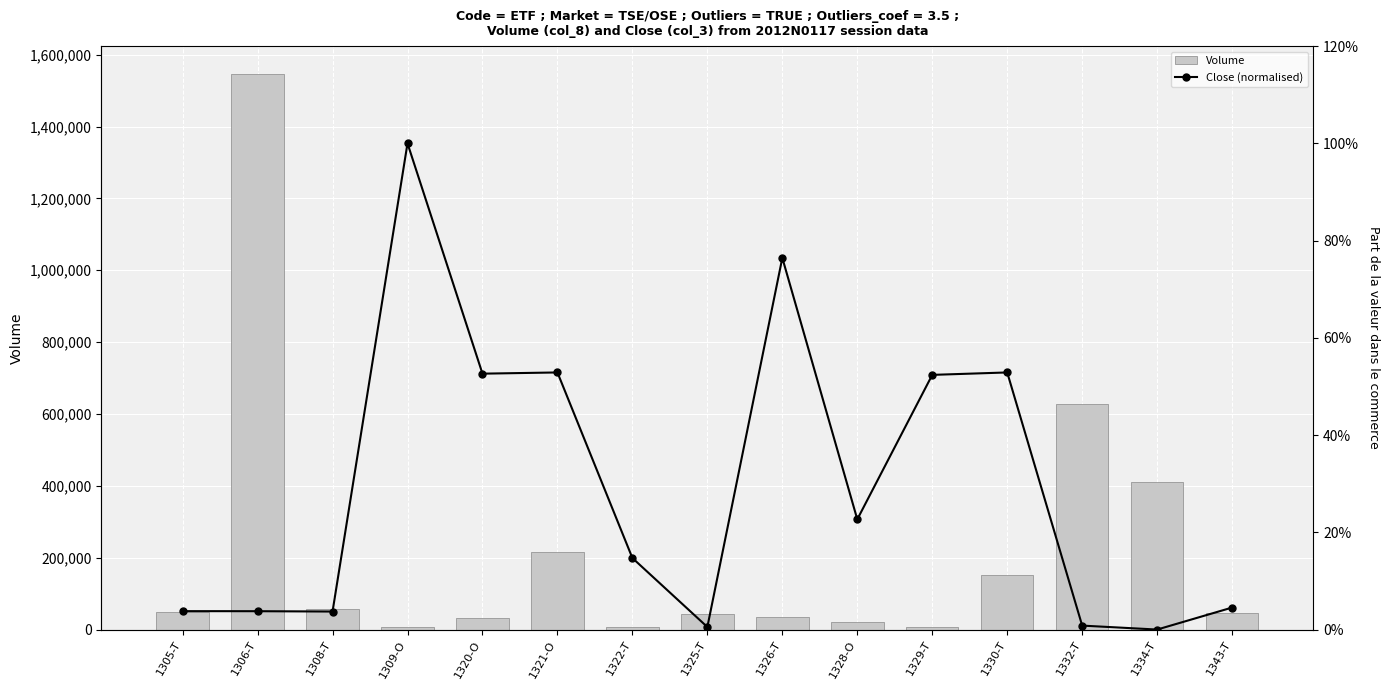

What is the label of the 12th bar from the left?

1330-T